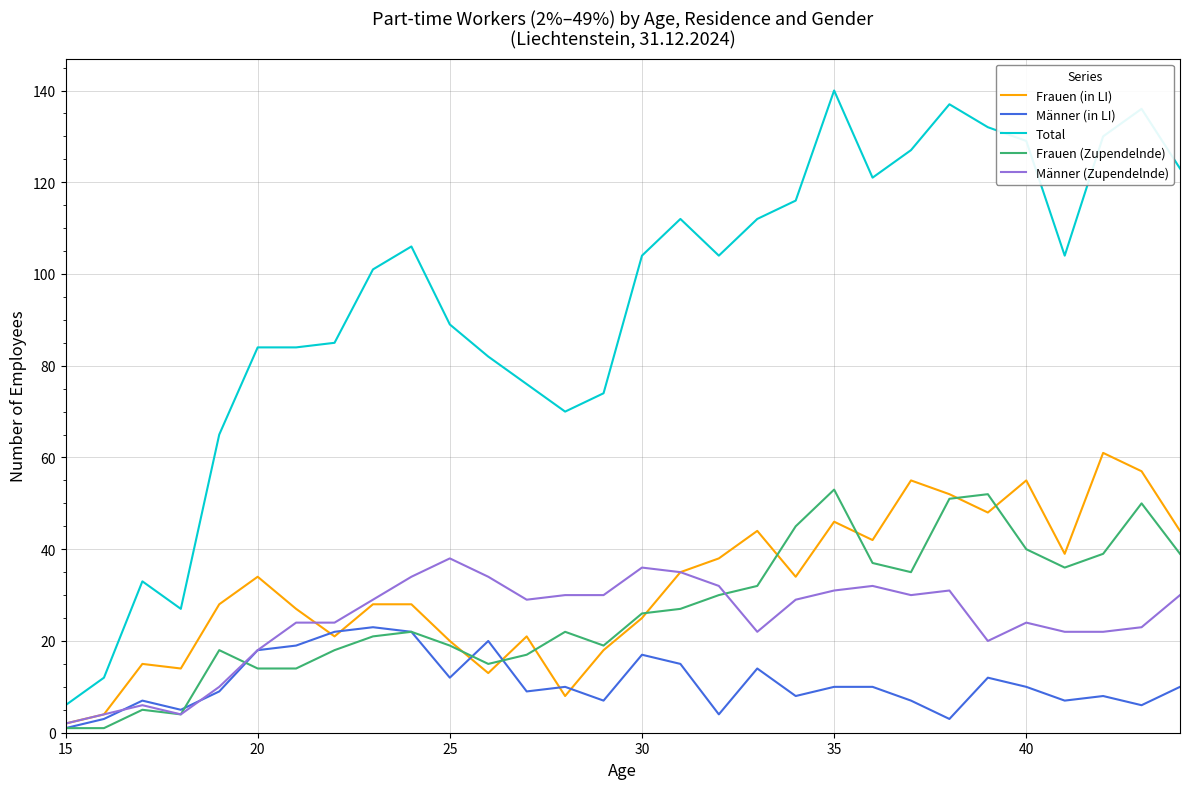

True or false: Total and Frauen (in LI) intersect in this chart.

False